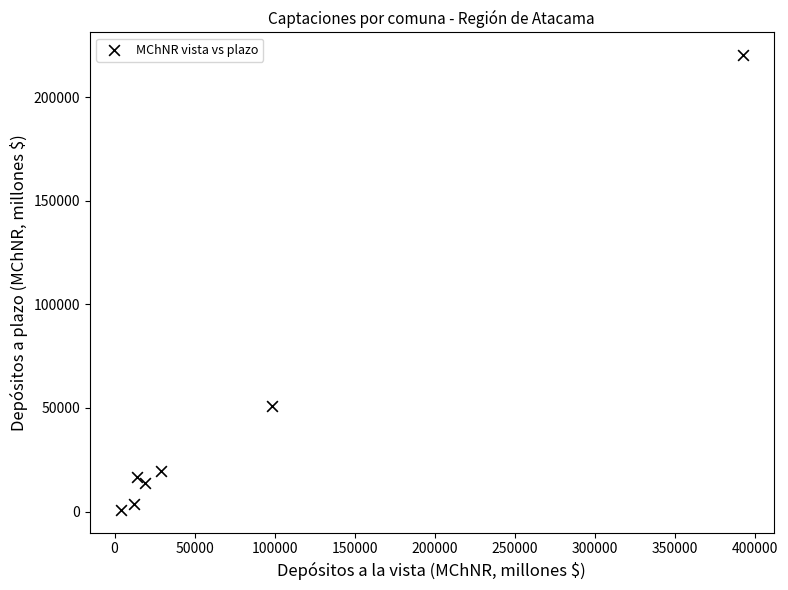

What is the range of X values (max minus min)?

388219.2